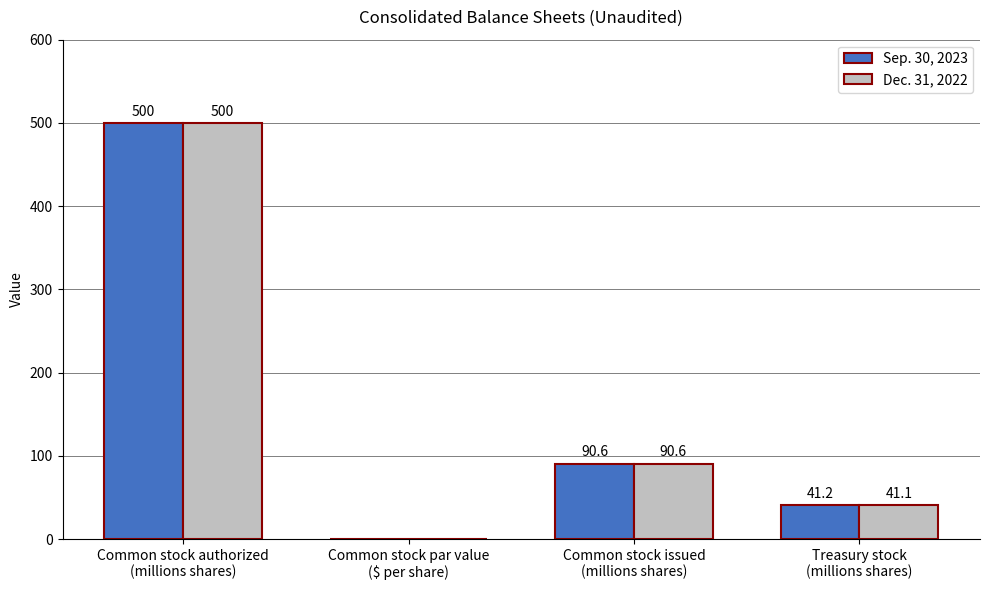

What is the sum of all Sep. 30, 2023 values?

631.8